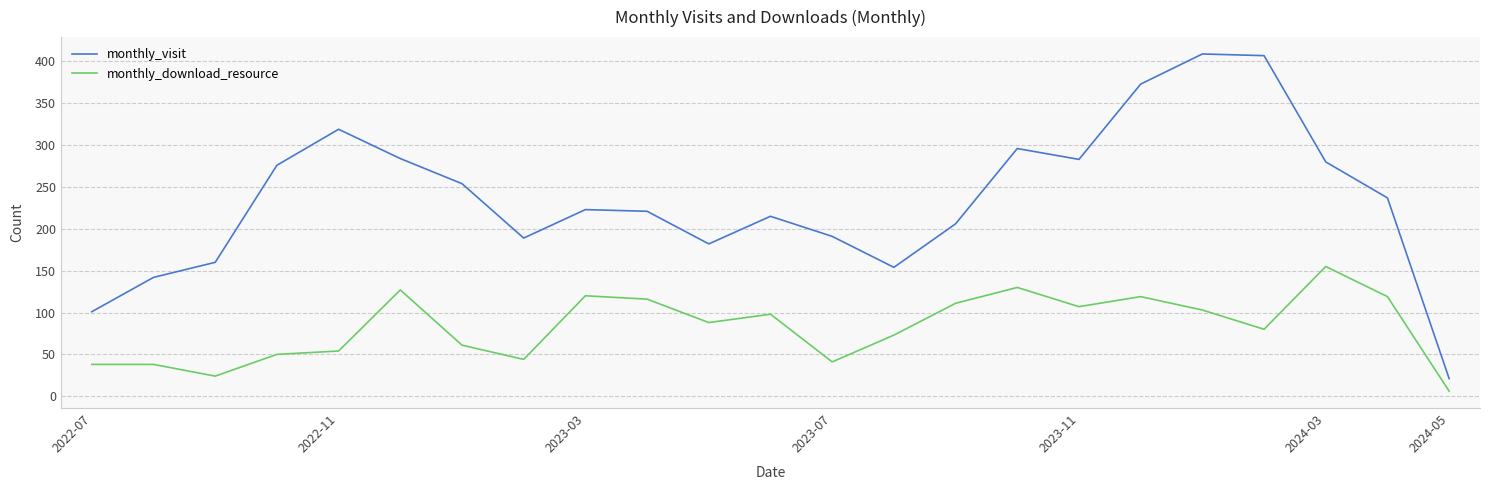

True or false: monthly_visit and monthly_download_resource cross at least once.

False